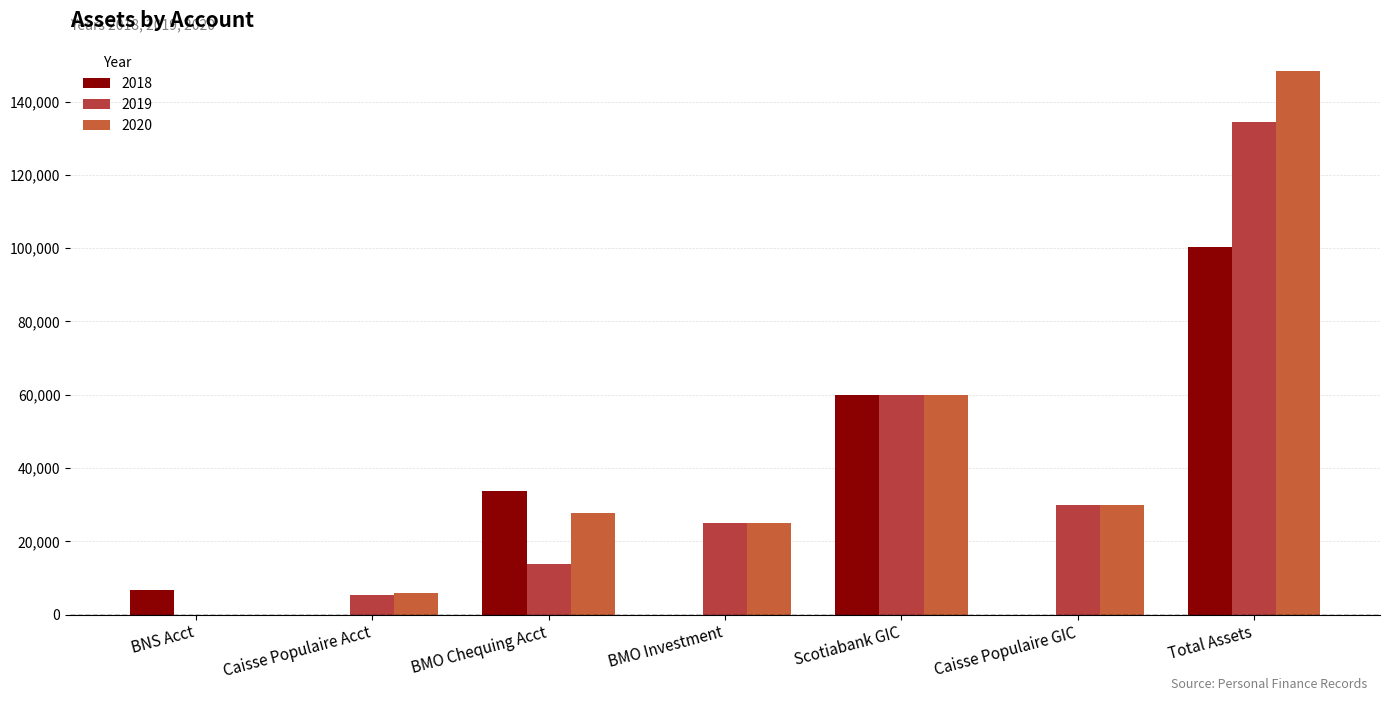

Reading right to left, what are all the values shown in this chart?

2018: 100367.7	0.0	60000.0	0.0	33786.3	0.0	6581.4
2019: 134346.5	30000.0	60000.0	25000.0	13928.5	5417.9	0.0
2020: 148402.5	30000.0	60000.0	25000.0	27627.7	5774.9	0.0